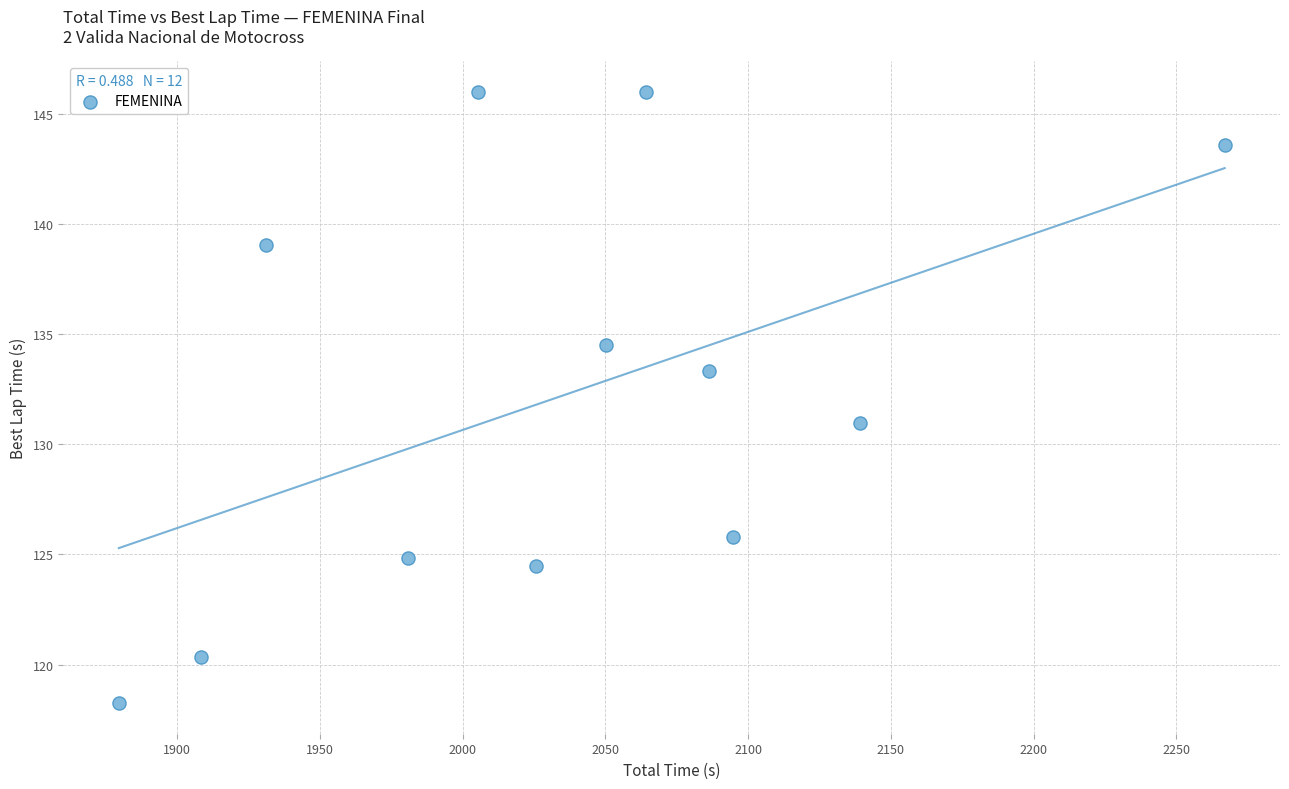

What is the average X value?

2036.0